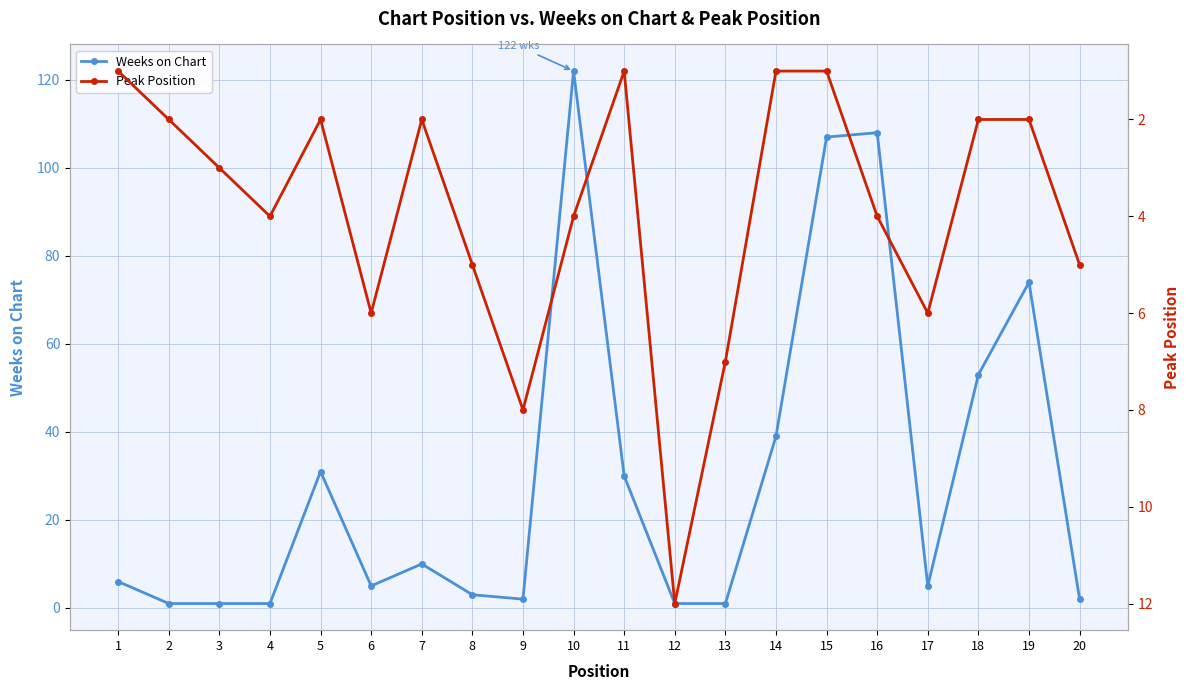

What is the total value across all series at 4?

5